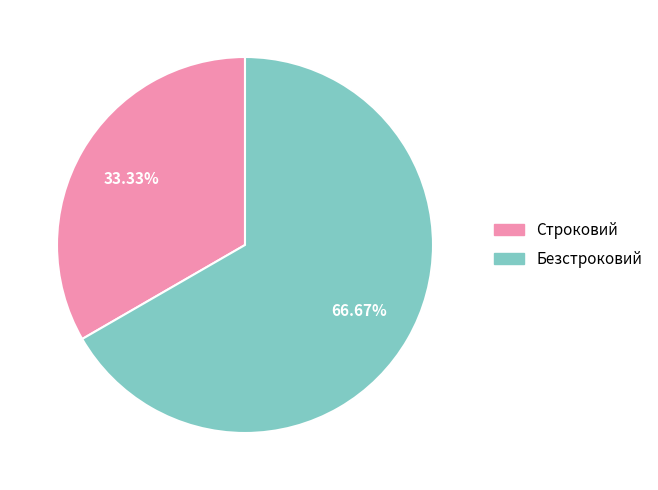

To the nearest percent, what is the difference between the Безстроковий and Строковий slice percentages?

33%